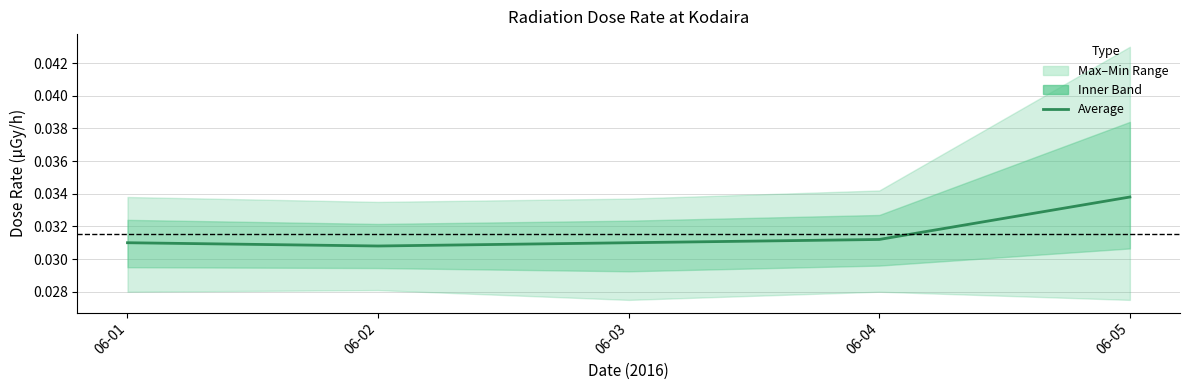

At which label is the value closest to 0?

06-02